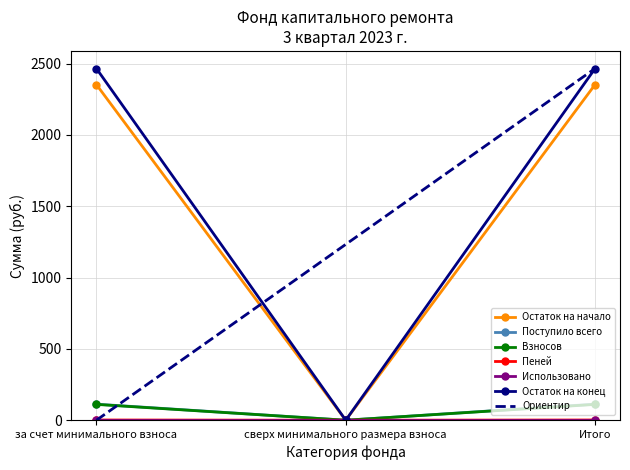

How many data points in Взносов are less than 110?

1